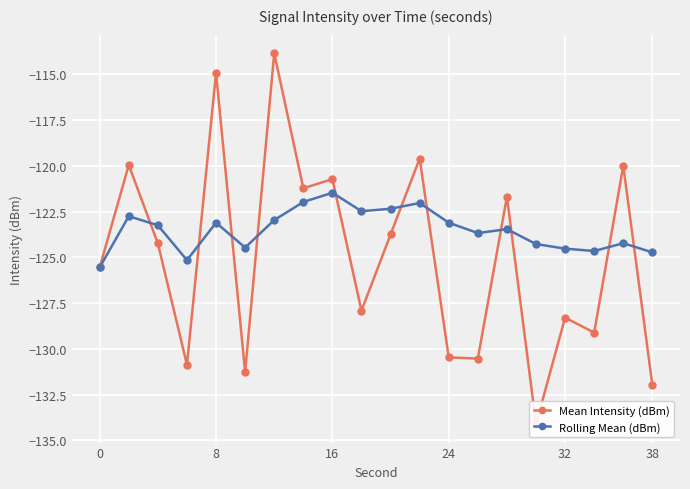

What is the difference between the maximum and second lowest values in the Mean Intensity (dBm) series?

18.1